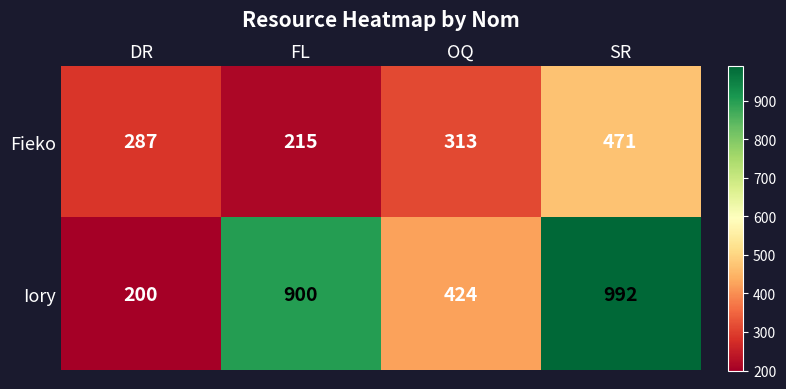

Which series has the widest spread of values?

Iory